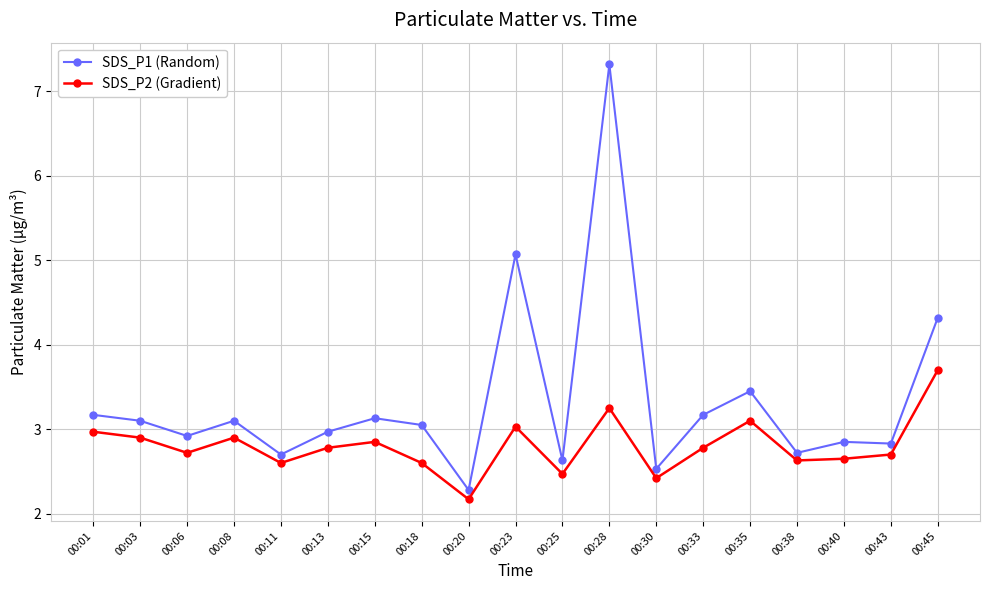

Read the SDS_P1 (Random) value at 00:28.

7.3